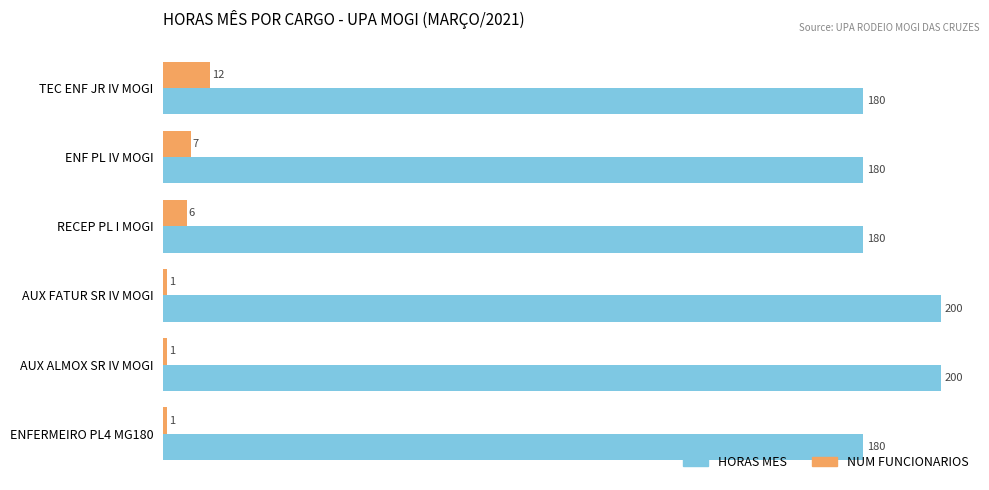

Rank the series by their maximum value, from lowest to highest.

NUM FUNCIONARIOS, HORAS MES